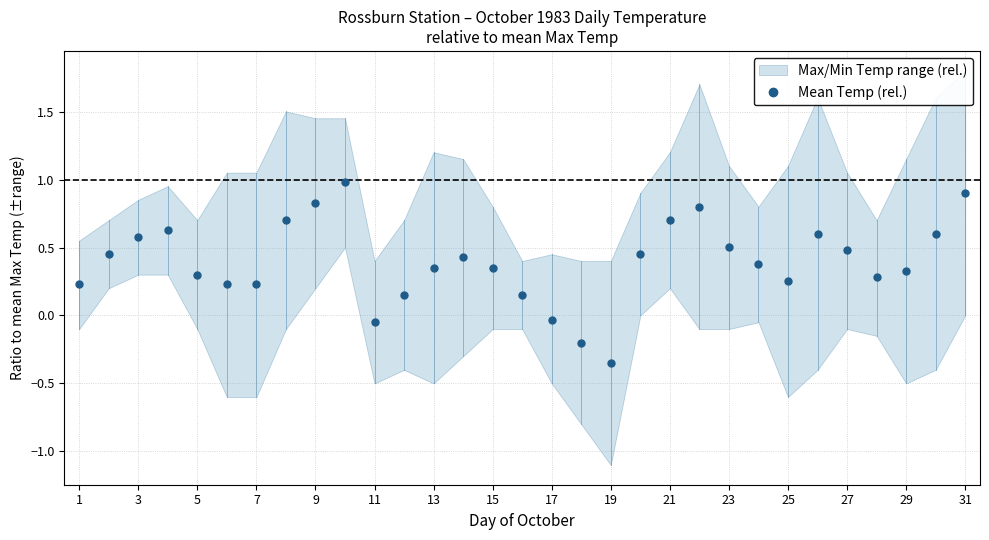

How many interior local peaks does the Mean Temp (rel.) series have?

5